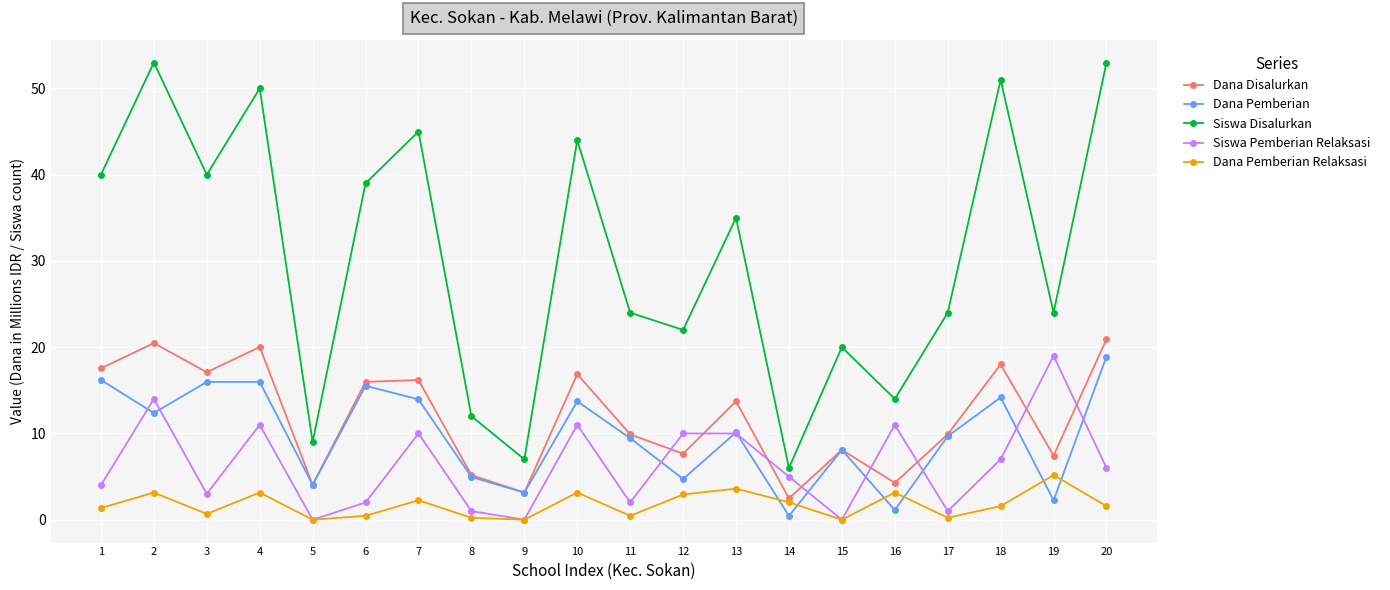

True or false: Siswa Disalurkan and Dana Pemberian cross at least once.

False